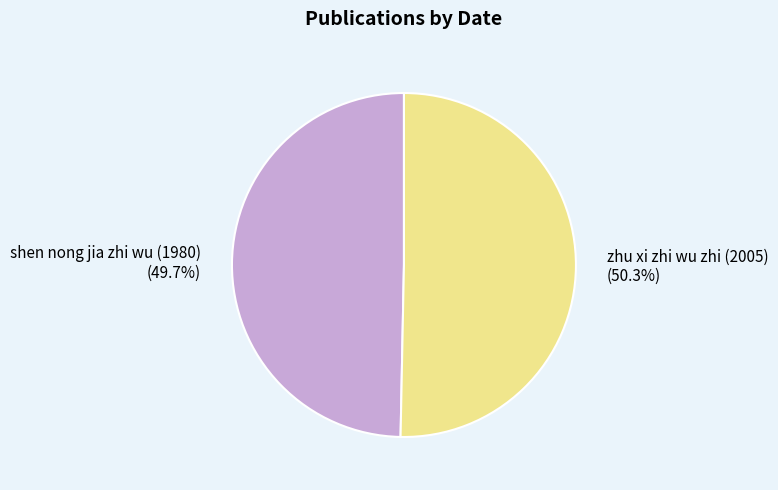

Which category has the smallest portion of the pie?

shen nong jia zhi wu (1980)